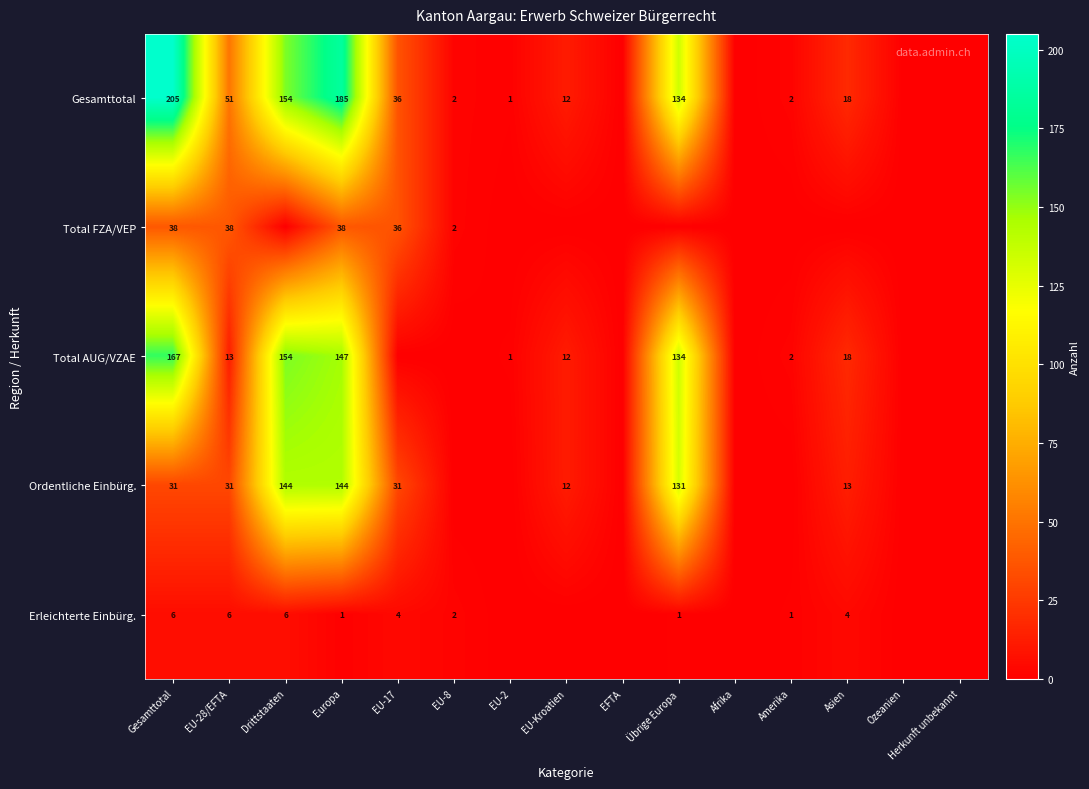

What is the sum of the Total AUG/VZAE values at Drittstaaten and Übrige Europa?

288